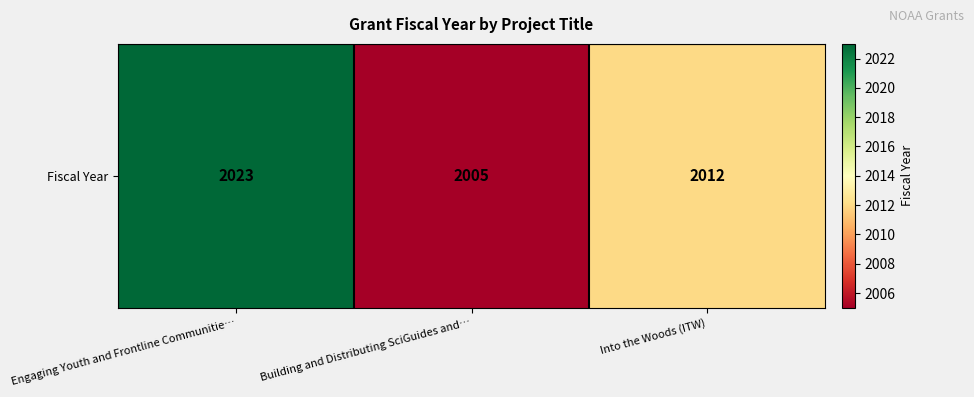

Reading right to left, list all the values displayed in this chart.

2012	2005	2023